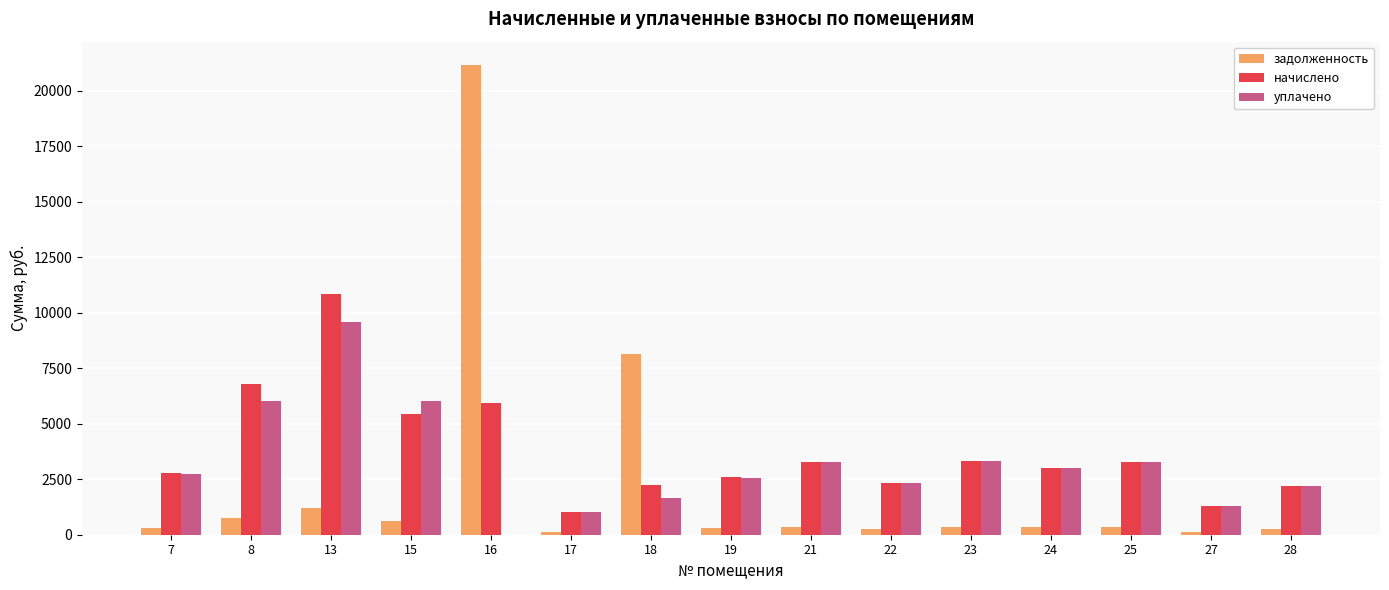

At which label does задолженность first exceed 364?

8